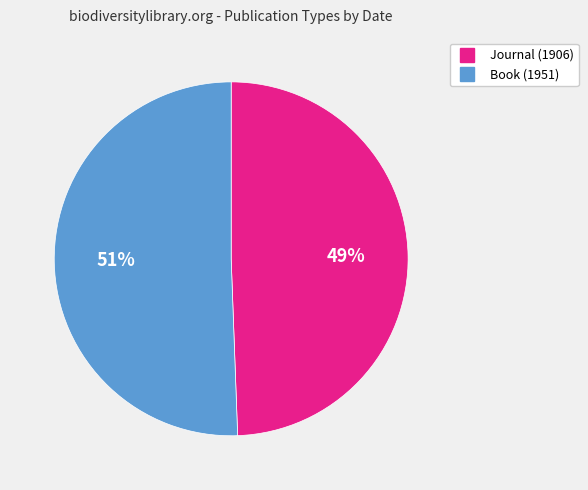

Rank the categories by value from lowest to highest.

Journal (1906), Book (1951)